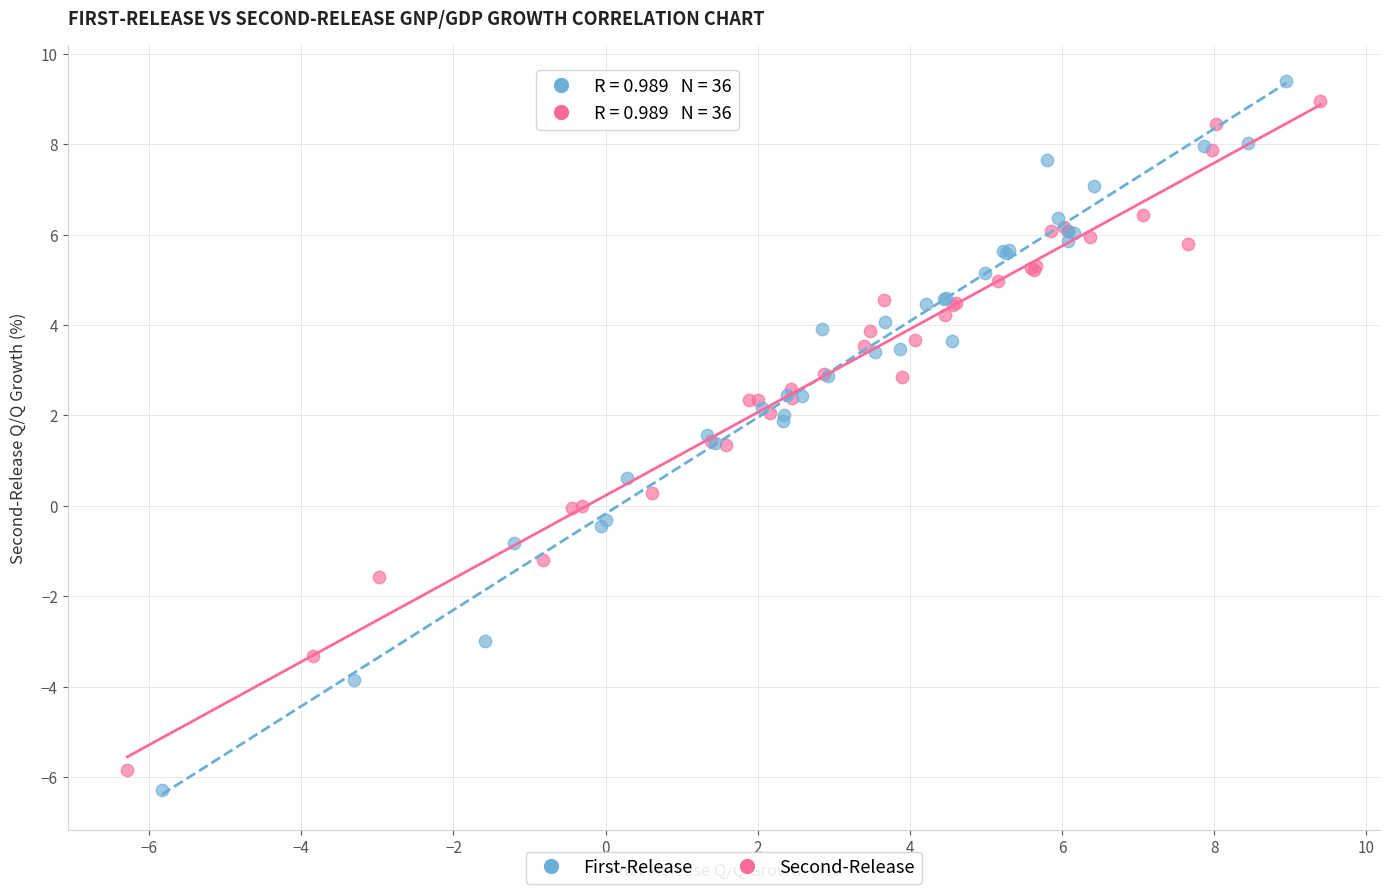

What are all the series names shown in the legend?

First-Release, Second-Release